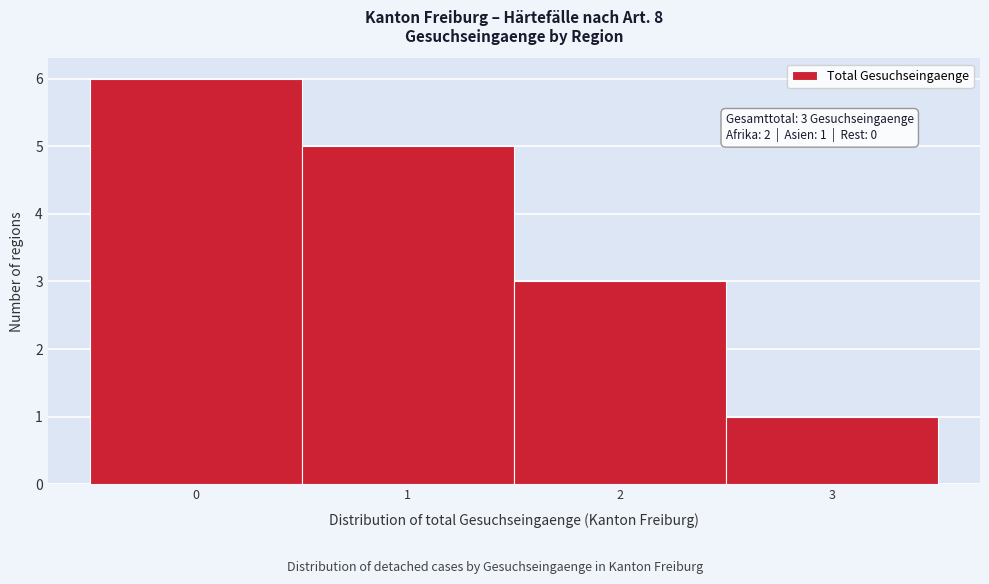

Over which range of the x-axis is the bar tallest?

-0.5 to 0.5